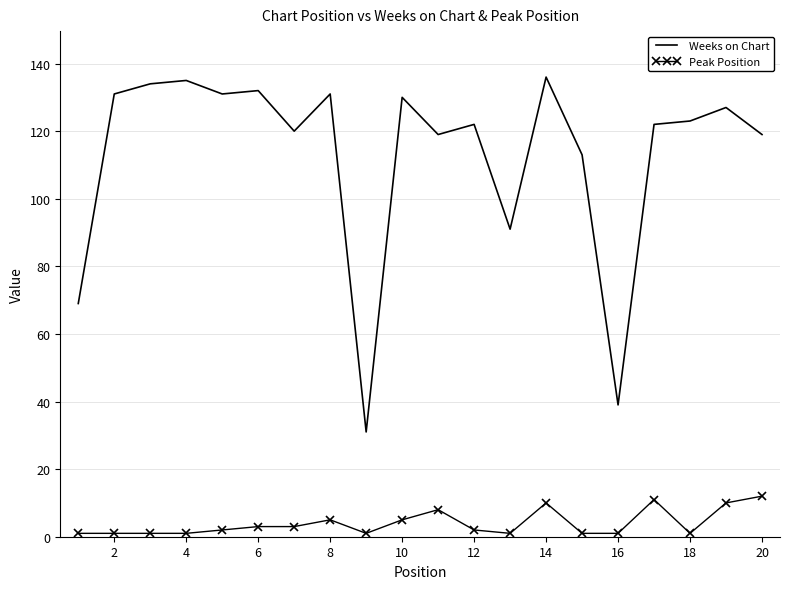

True or false: Weeks on Chart and Peak Position intersect in this chart.

False